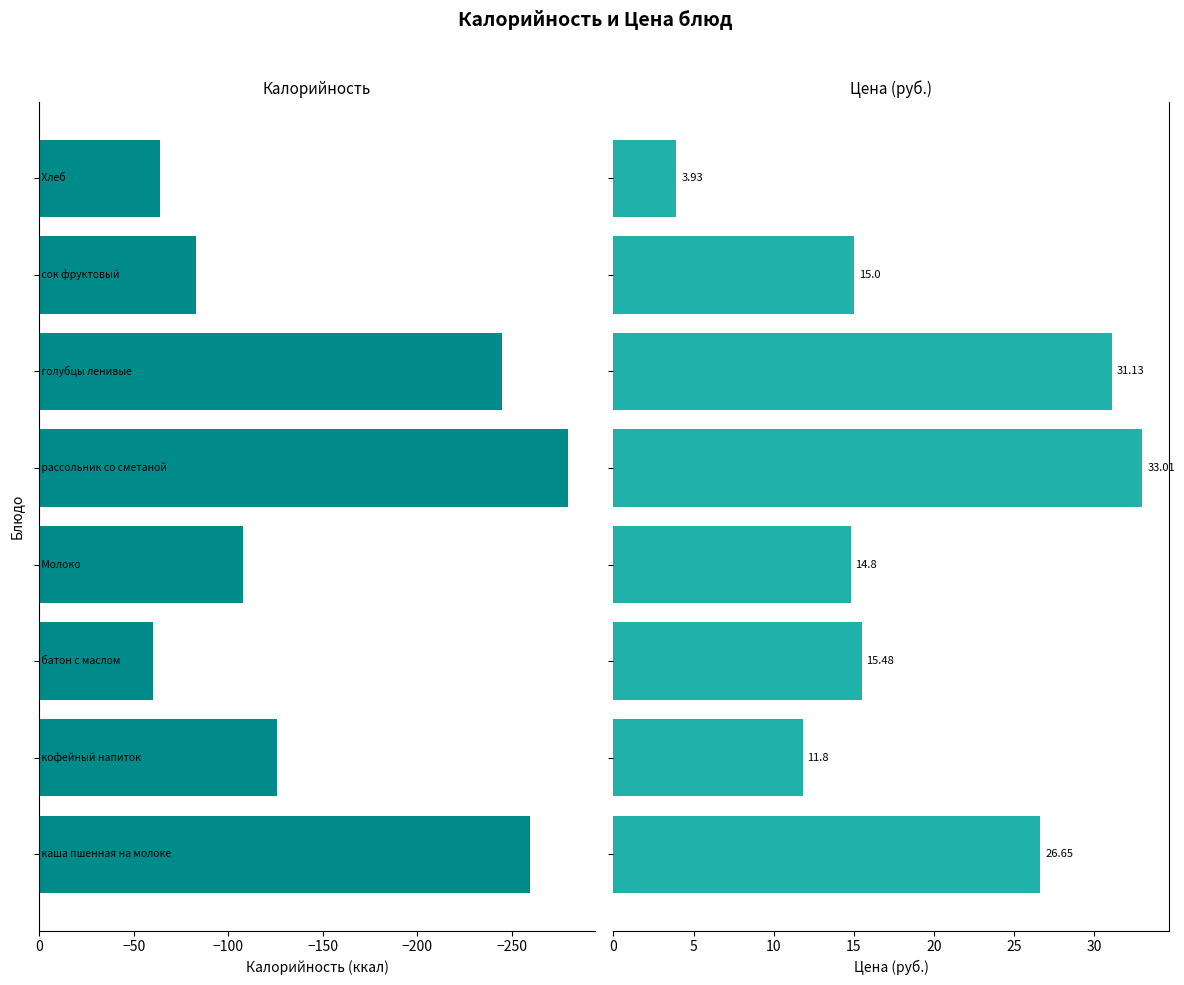

At how many categories does at least one series exceed -5?

8